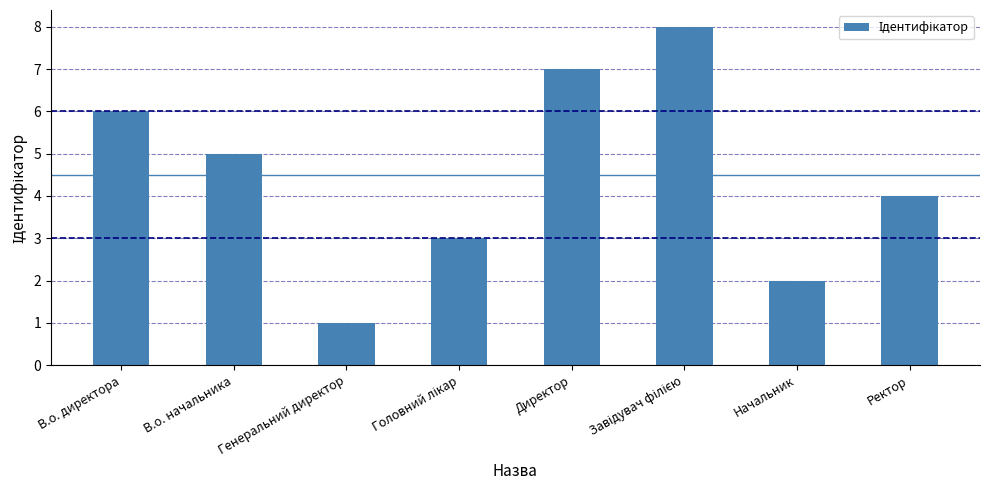

Which label corresponds to the smallest value in the chart?

Генеральний директор